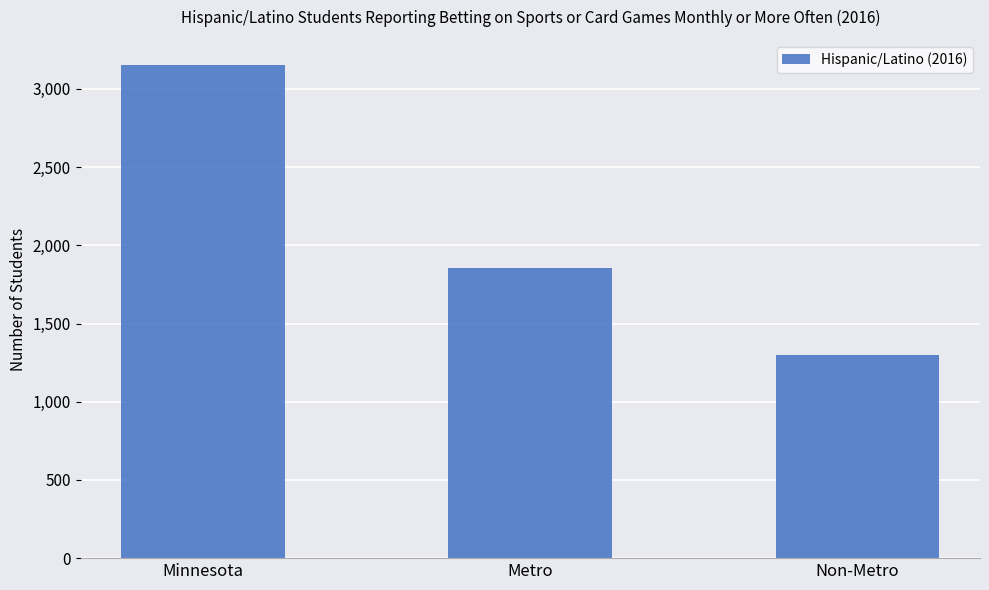

What is the greatest value displayed?

3156